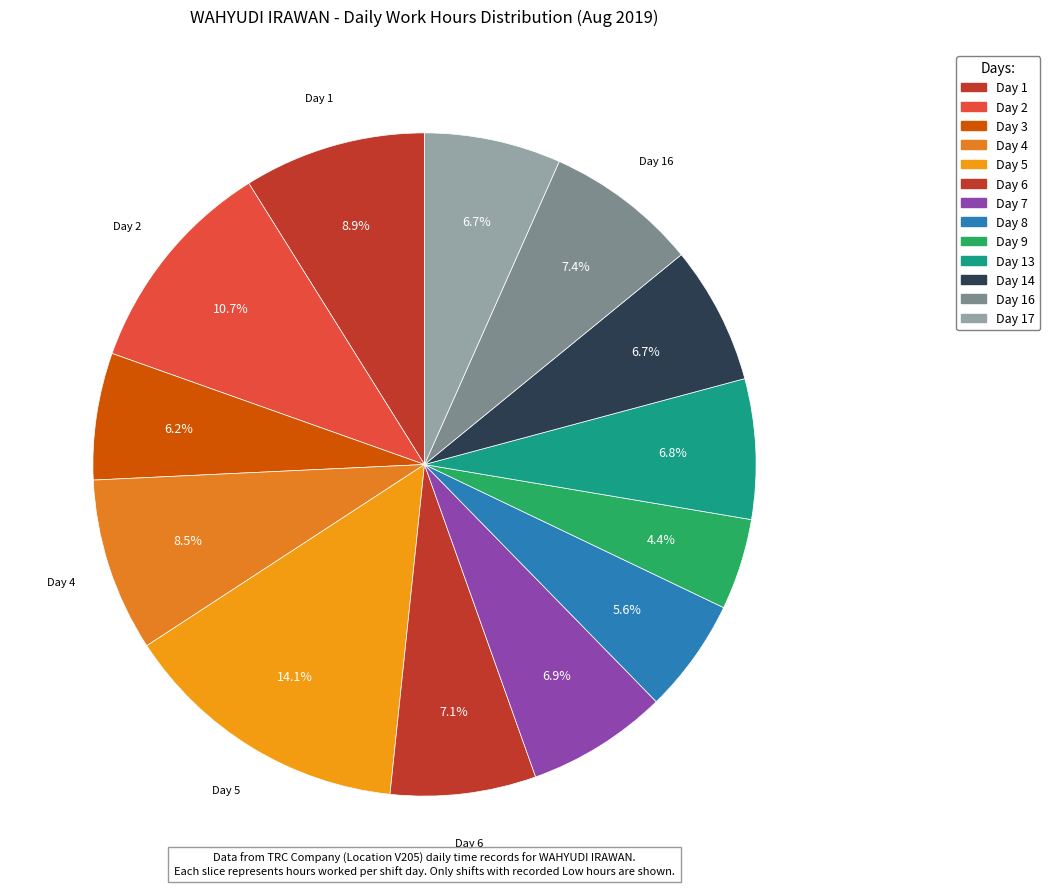

How many segments does this pie chart have?

13